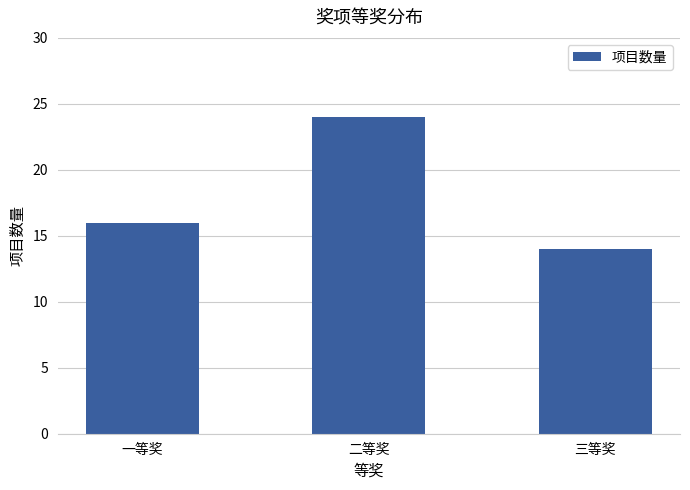

Does the chart contain any negative values?

No